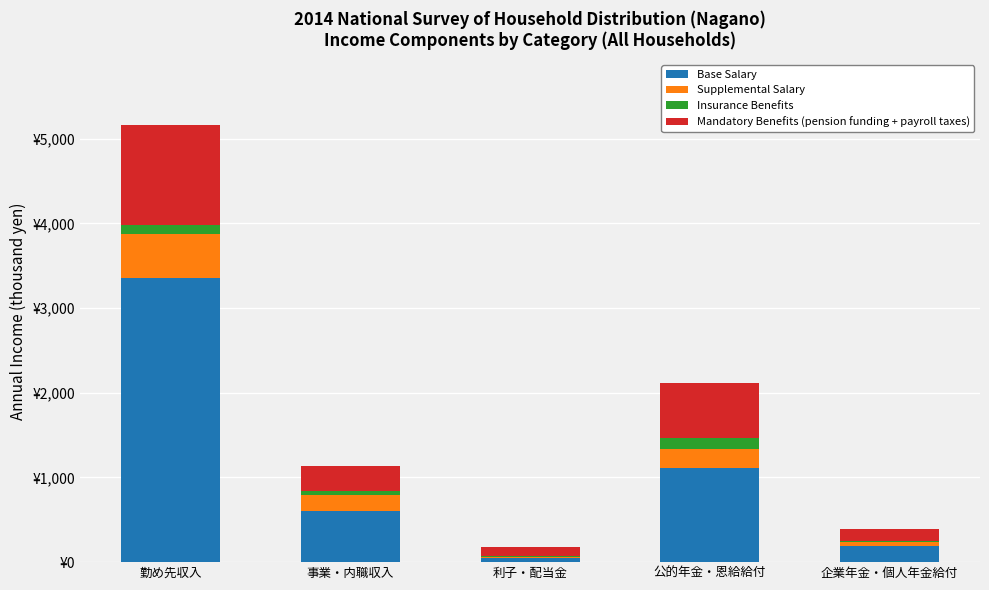

Rank the series at 公的年金・恩給給付 from lowest to highest value.

Insurance Benefits, Supplemental Salary, Mandatory Benefits (pension funding + payroll taxes), Base Salary